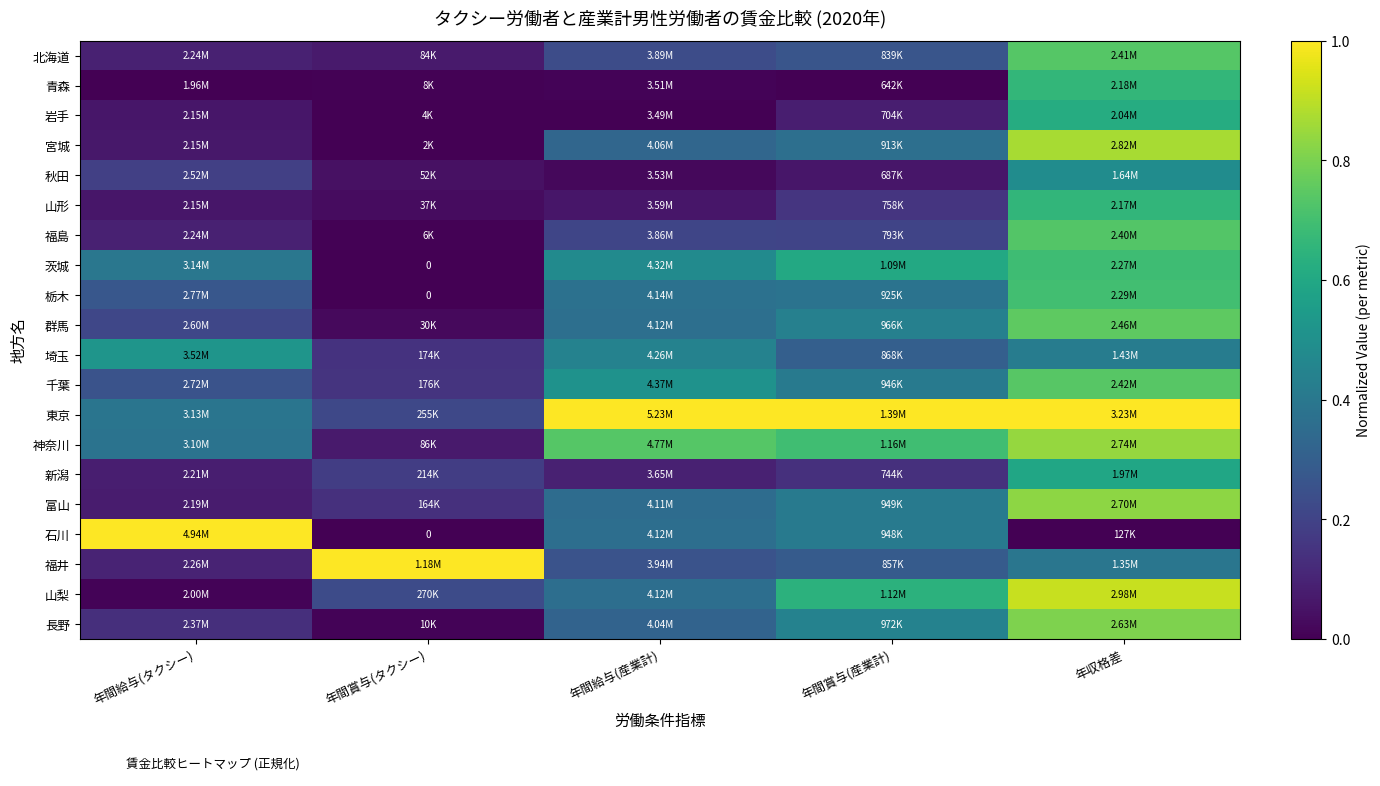

At which category is the sum across all series the highest?

年収格差